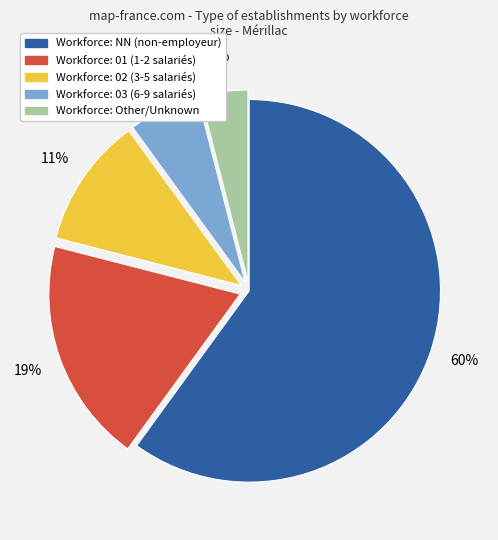

Is there any slice that represents more than half of the pie?

Yes